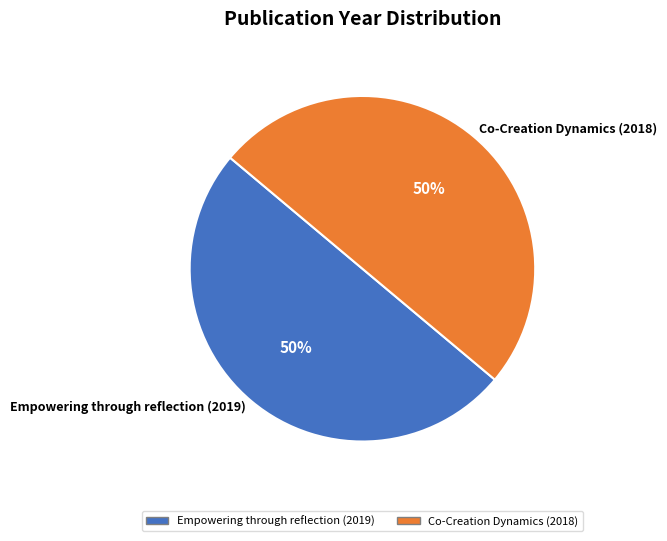

Count the number of slices in the pie.

2